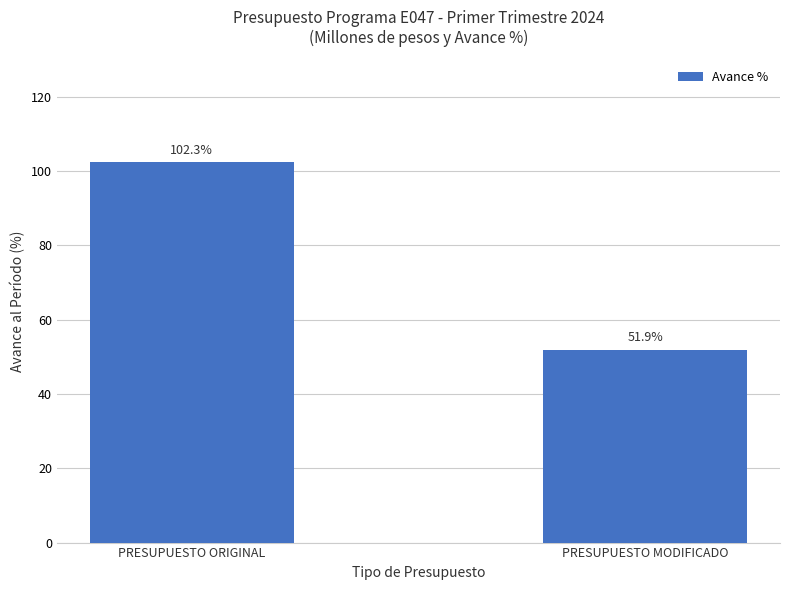

What is the difference between the values at PRESUPUESTO MODIFICADO and PRESUPUESTO ORIGINAL?

50.4